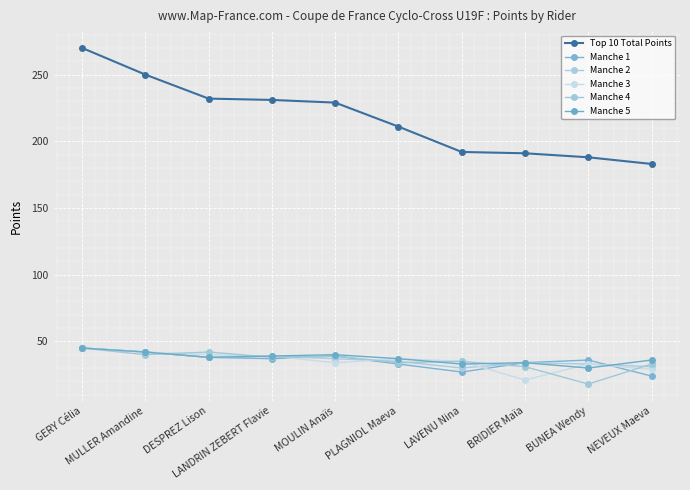

Where does the Top 10 Total Points series first go above 229?

GERY Célia